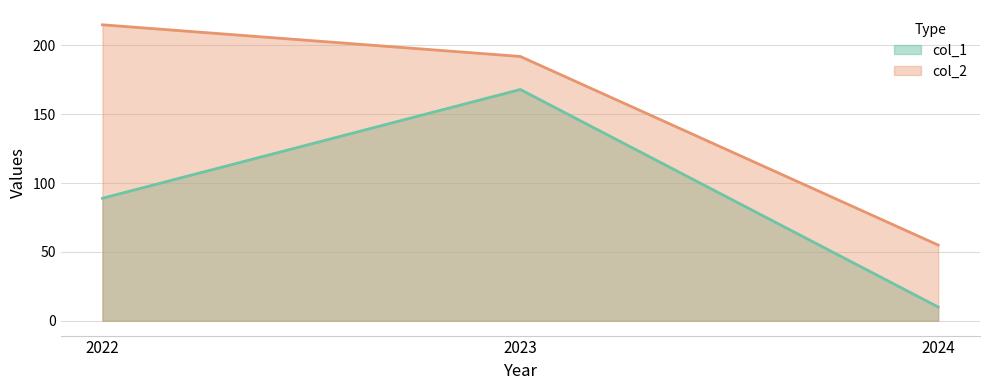

Rank the series at 2022 from lowest to highest value.

col_1, col_2